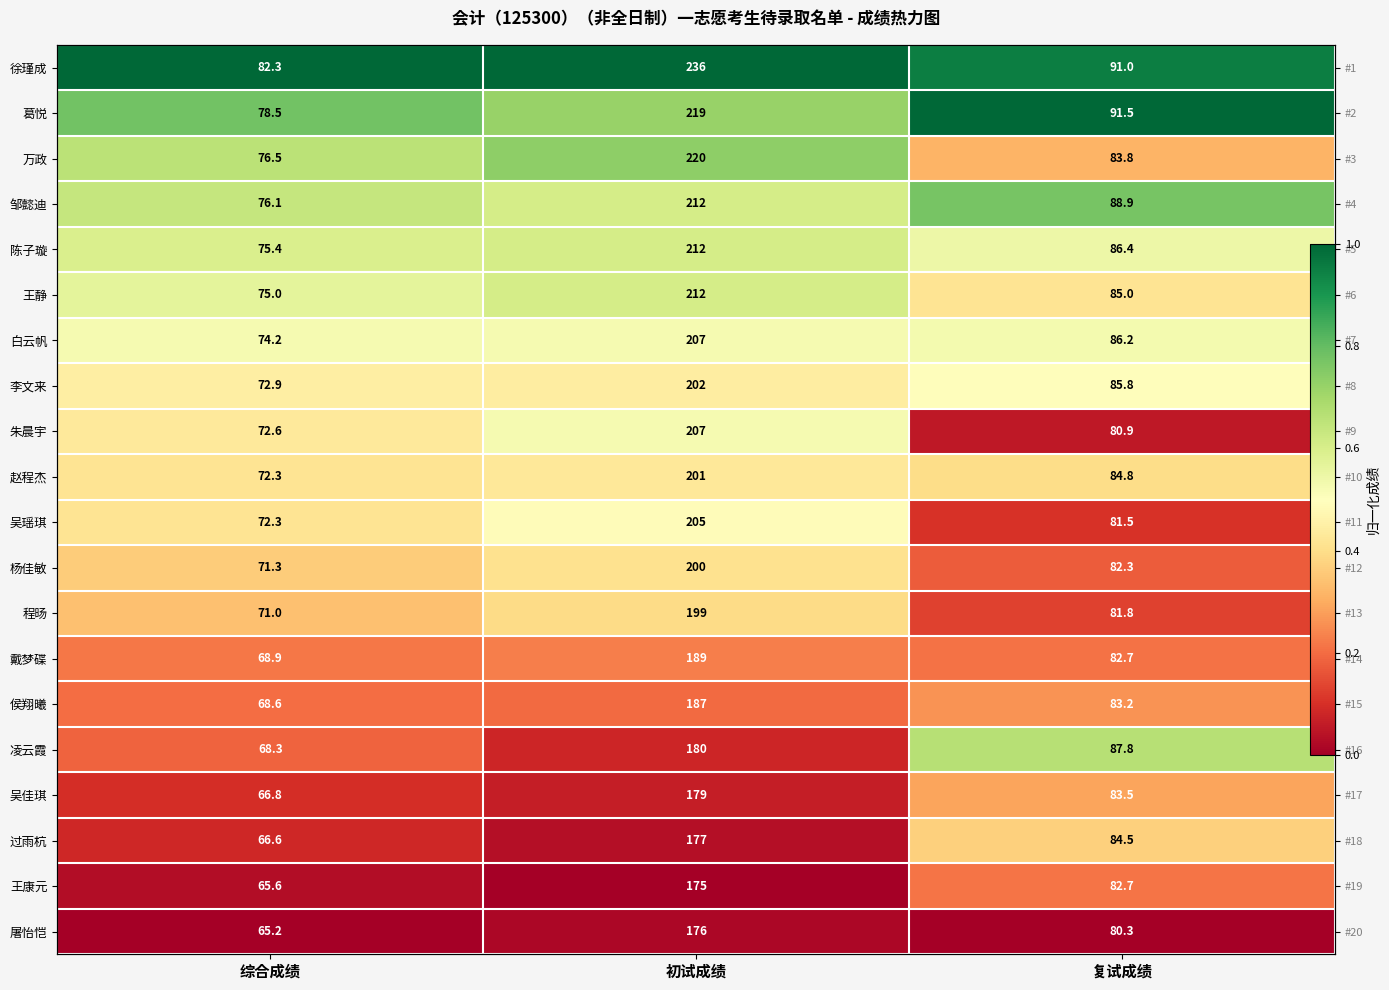

What is the total value across all series at 综合成绩?

8.0